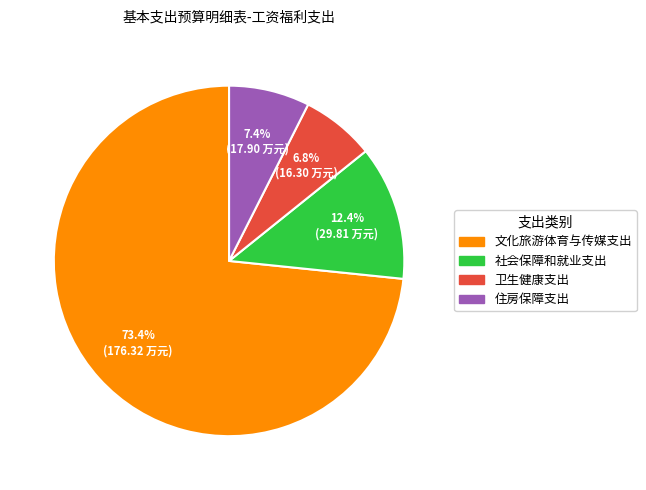

Between 文化旅游体育与传媒支出 and 住房保障支出, which is larger?

文化旅游体育与传媒支出